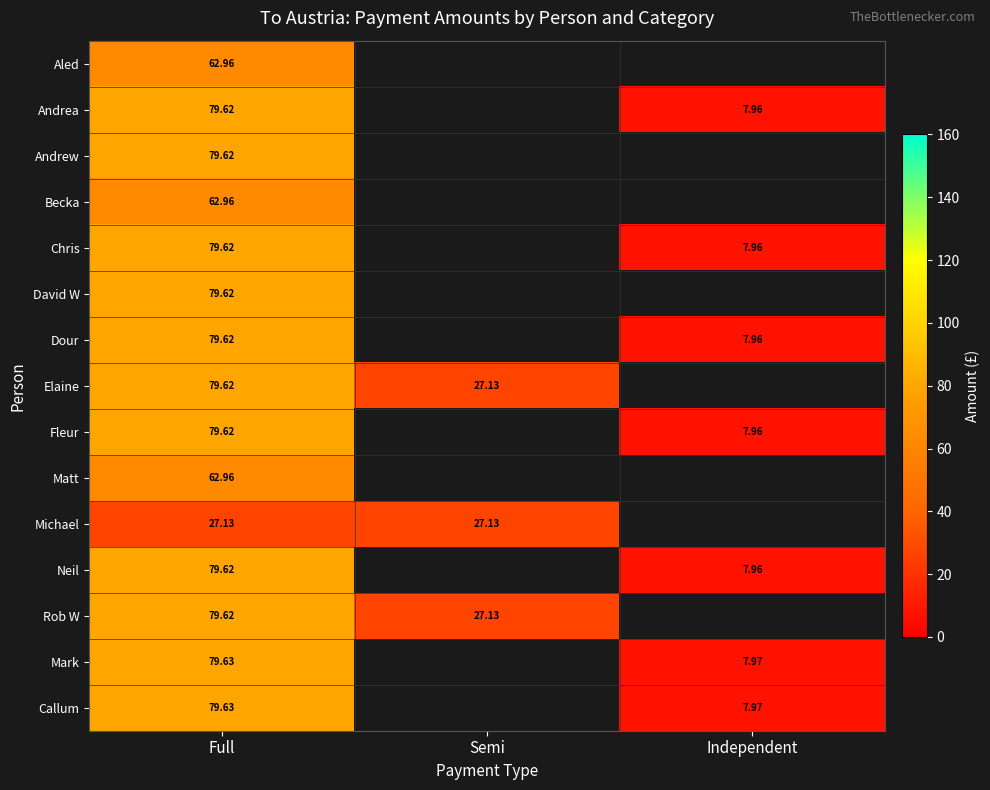

Is the value of Mark at Independent greater than the value of Chris at Full?

No